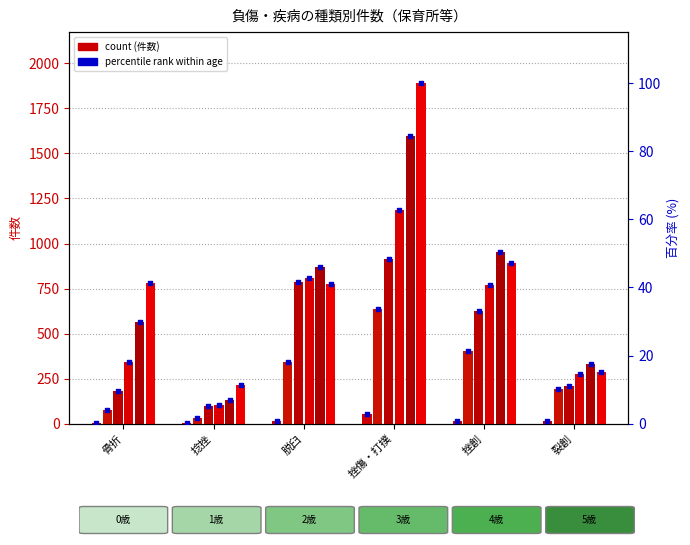

Is the value of 1歳 at 骨折 greater than the value of 3歳 at 挫創?

No